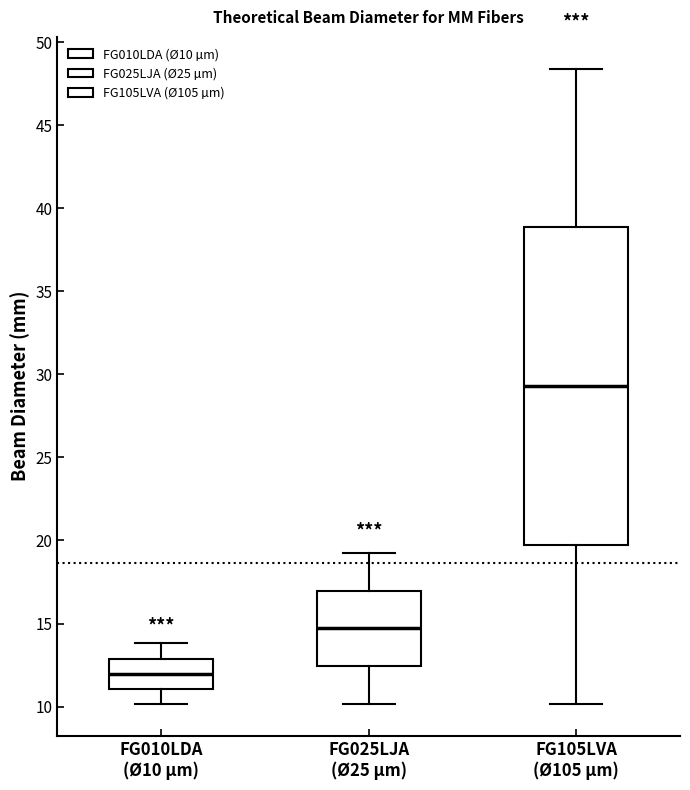

Which box has the lowest median line?

FG010LDA (Ø10 µm)